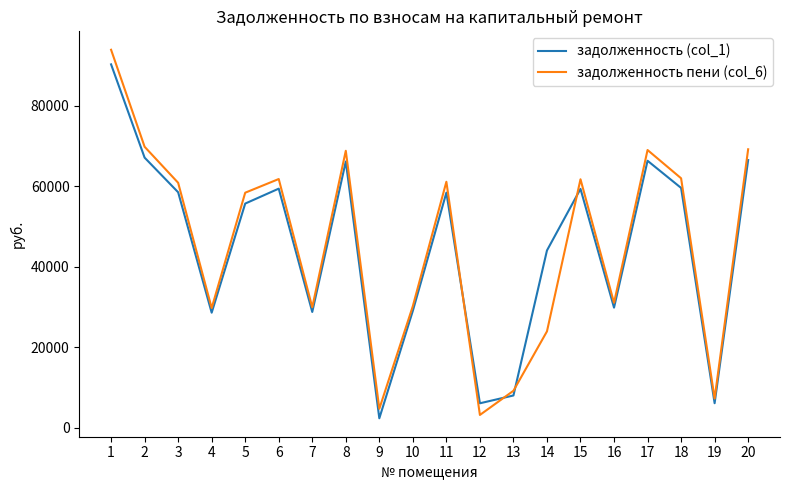

Where is задолженность (col_1) nearest to the value 46307?

14